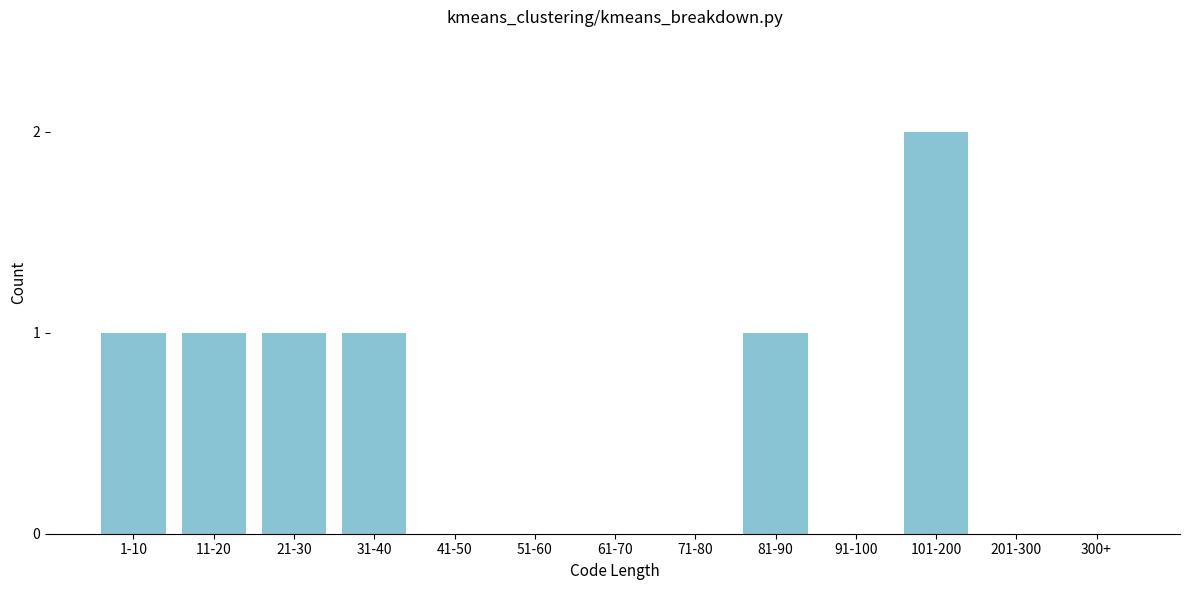

Reading left to right, what are all the values shown in this chart?

1-10=1	11-20=1	21-30=1	31-40=1	41-50=0	51-60=0	61-70=0	71-80=0	81-90=1	91-100=0	101-200=2	201-300=0	300+=0